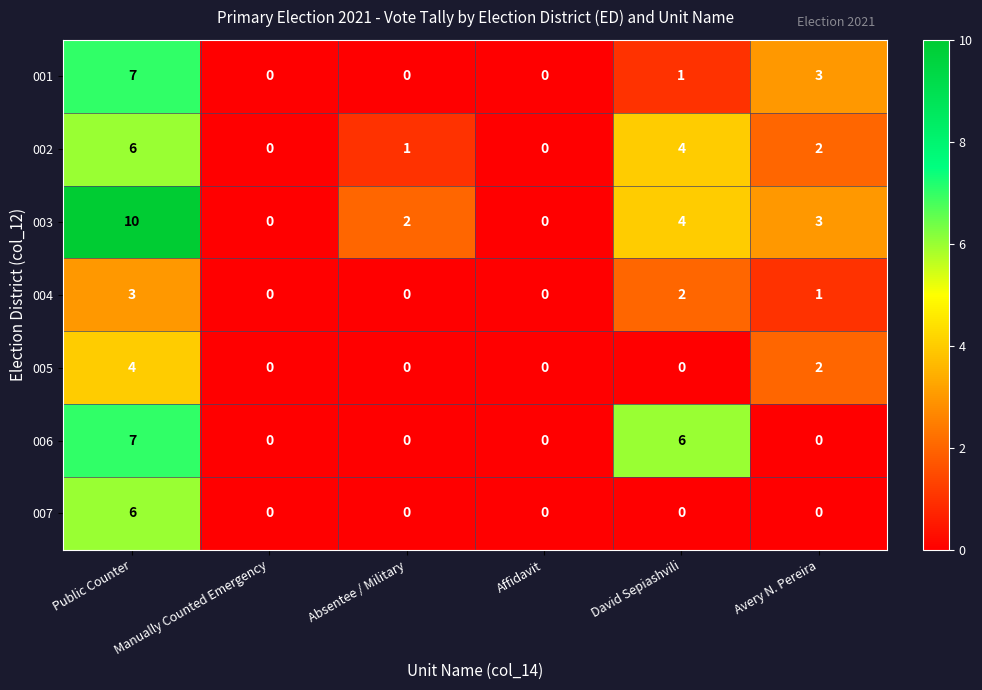

What value does the 003 series have at Public Counter?

10